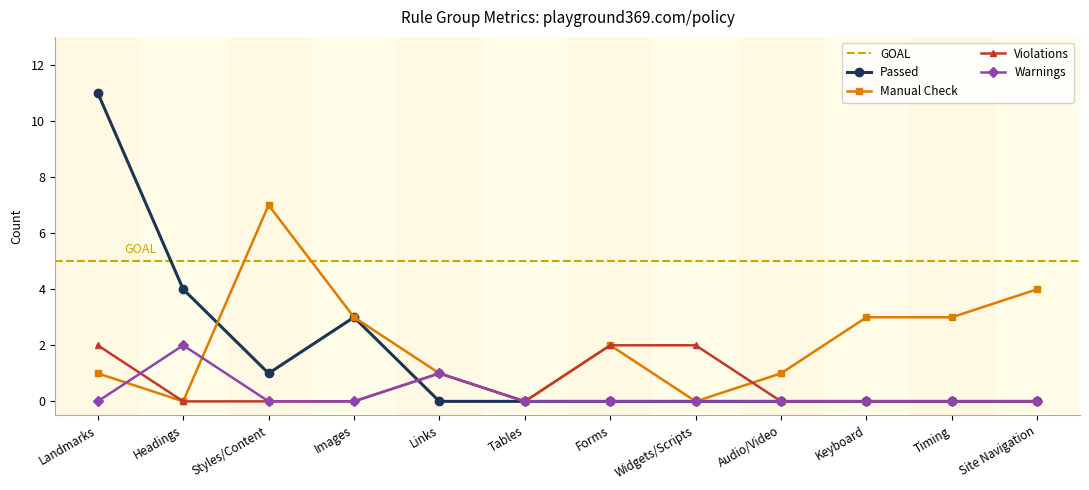

In Warnings, how many points are higher than both neighbors (excluding endpoints)?

2